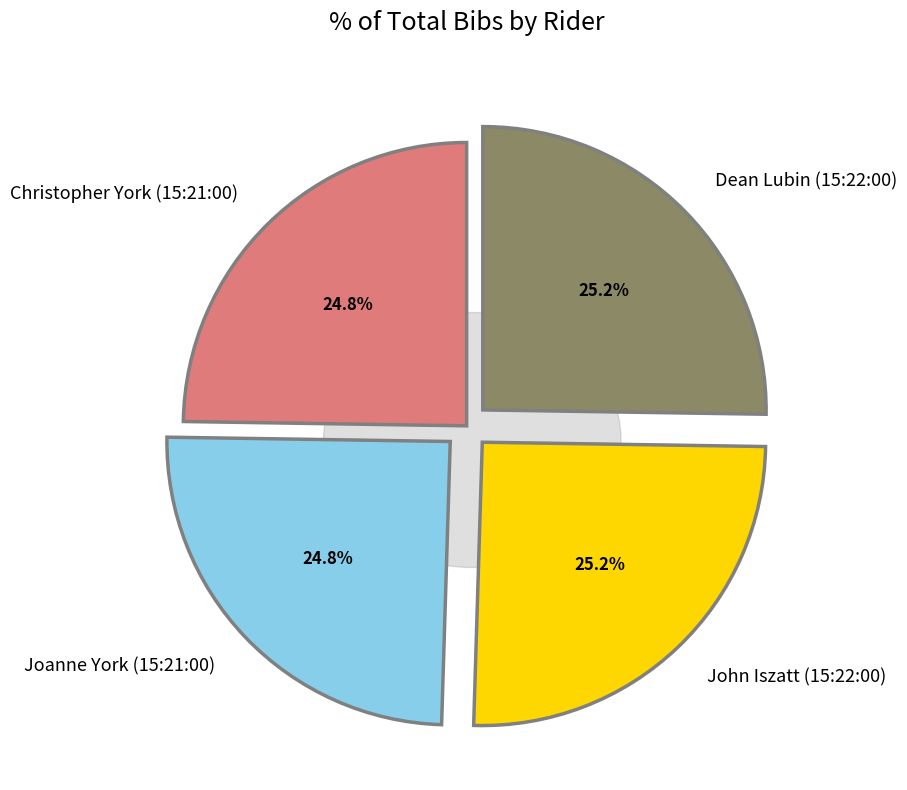

Does Joanne York (15:21:00) represent more than half of the total?

No